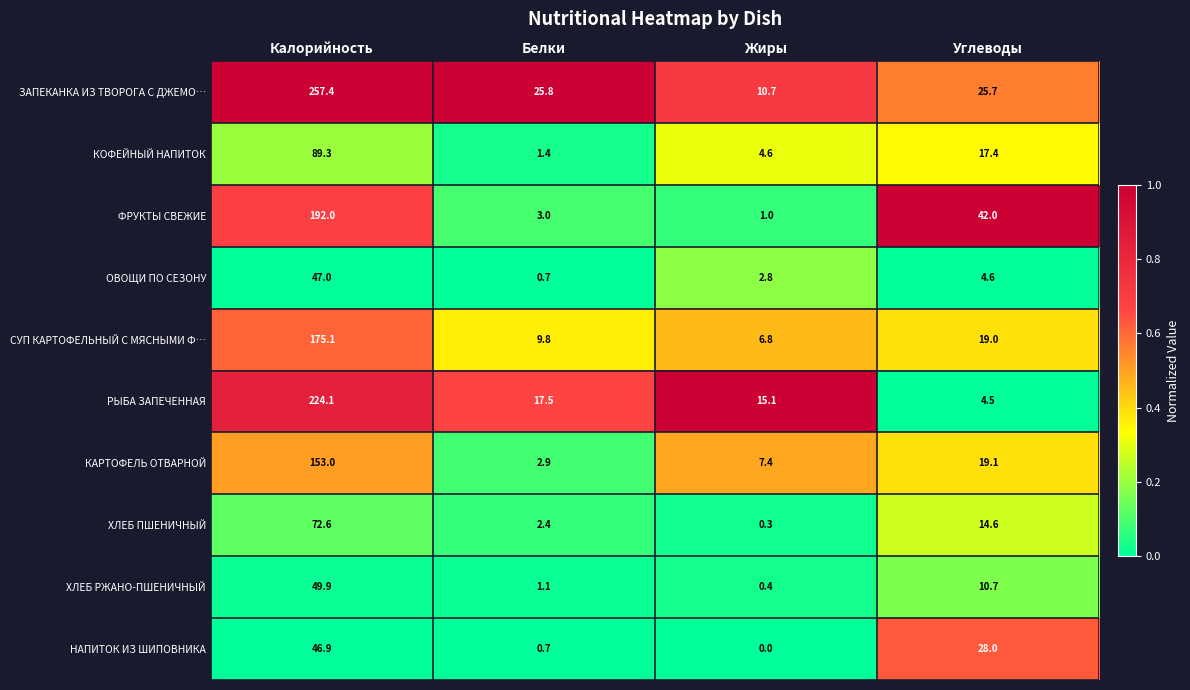

Is it true that ОВОЩИ ПО СЕЗОНУ equals 1.2 at Жиры?

False